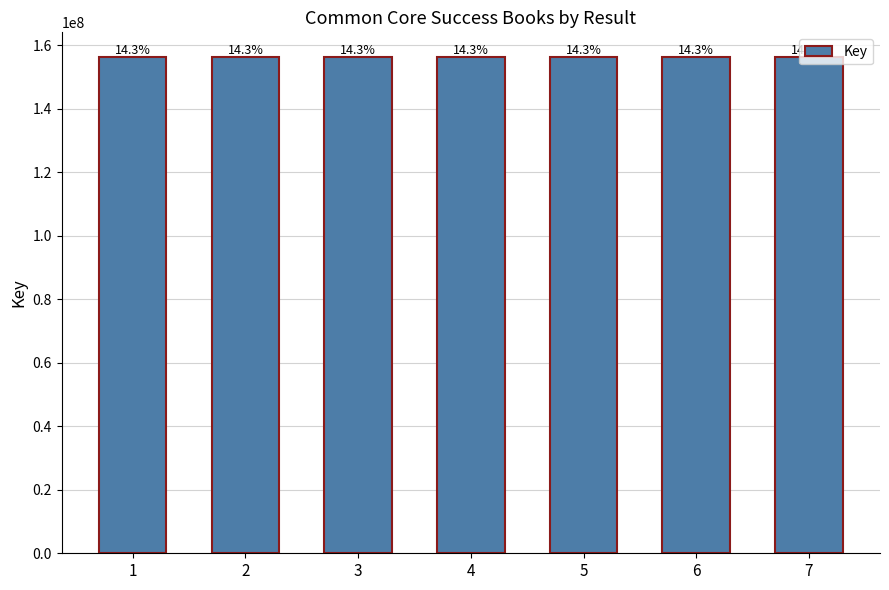

How many bars are there in total?

7